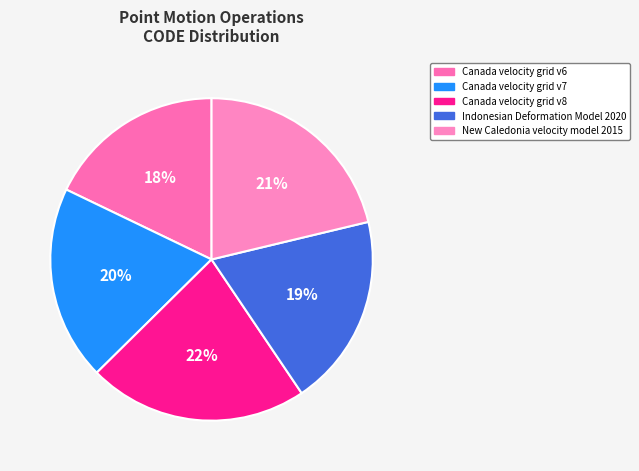

To the nearest percent, what is the difference between the largest and smallest slice percentages?

4%